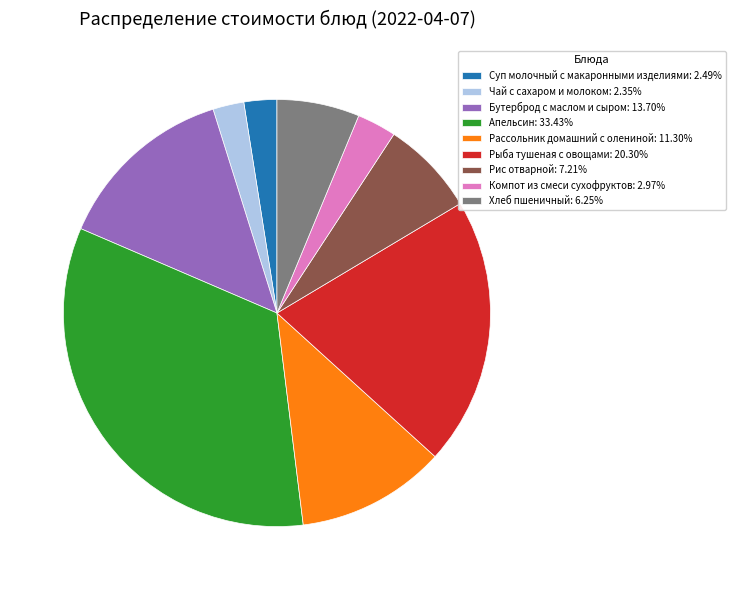

Is Рис отварной the majority of the pie?

No